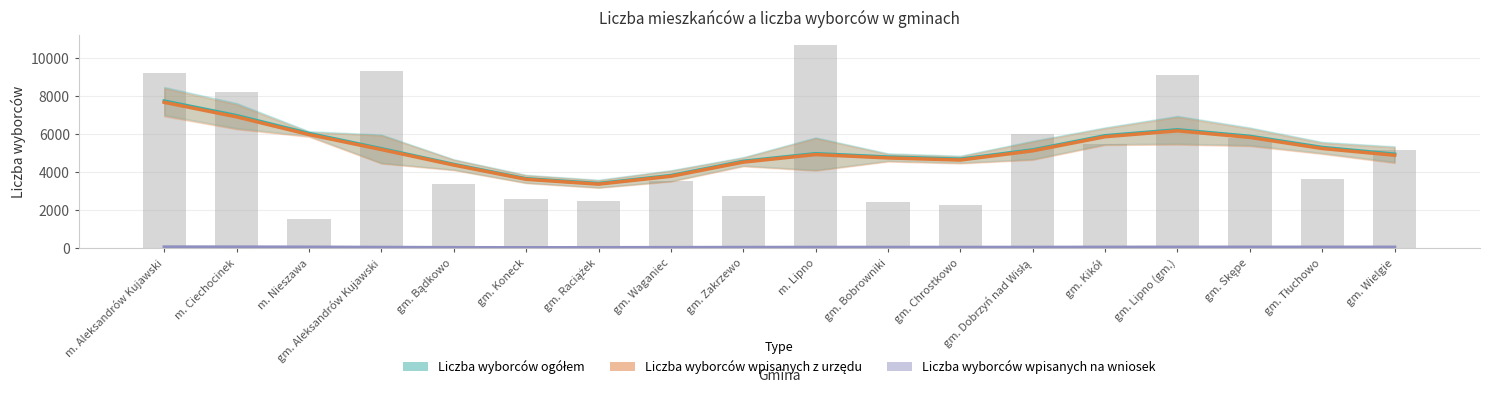

List the labels in order of Liczba wyborców ogółem value, smallest first.

gm. Raciążek, gm. Koneck, gm. Waganiec, gm. Bądkowo, gm. Zakrzewo, gm. Chrostkowo, gm. Bobrowniki, gm. Wielgie, m. Lipno, gm. Dobrzyń nad Wisłą, gm. Aleksandrów Kujawski, gm. Tłuchowo, gm. Skępe, gm. Kikół, m. Nieszawa, gm. Lipno (gm.), m. Ciechocinek, m. Aleksandrów Kujawski